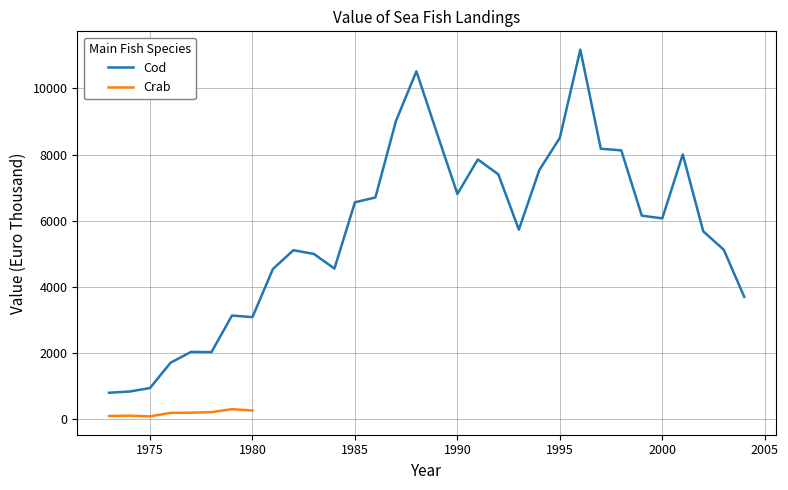

How many points are higher than both their immediate neighbors (excluding endpoints)?

7